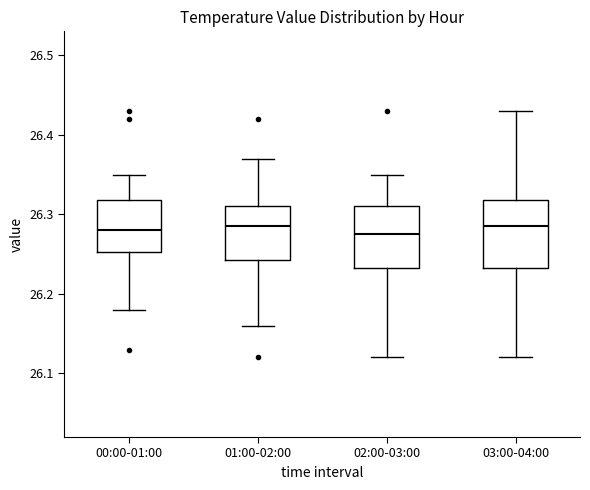

Where is the upper edge of the box for 03:00-04:00 on the y-axis? The values are not printed on the chart, so give them approximately, as read against the axis.

26.32